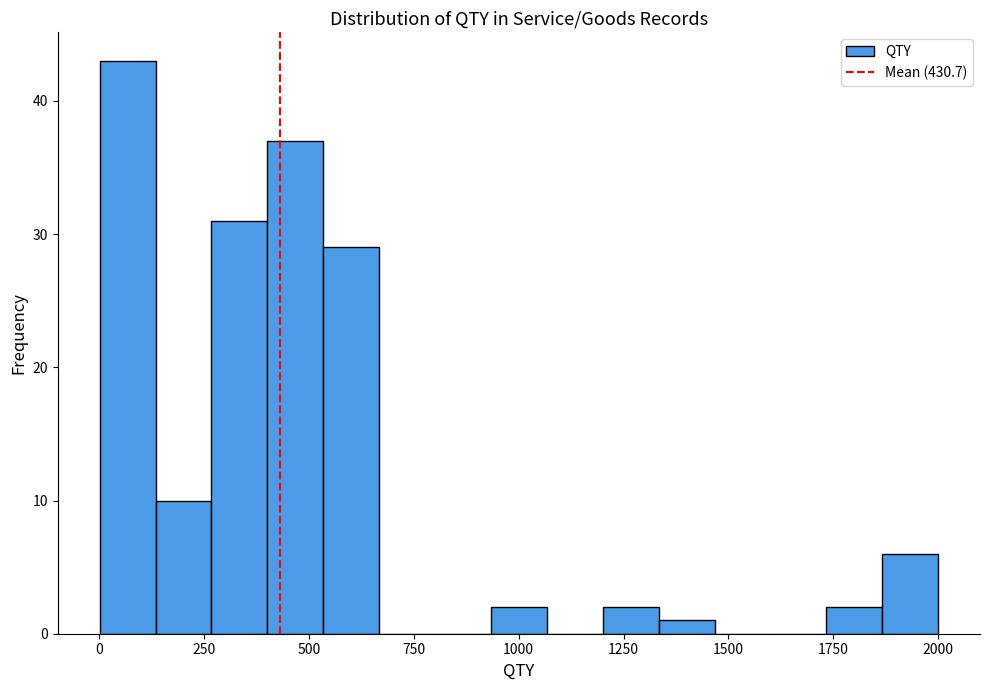

Around what value on the x-axis is the tallest bar? Give the approximate position of its centre, as read against the axis.

50